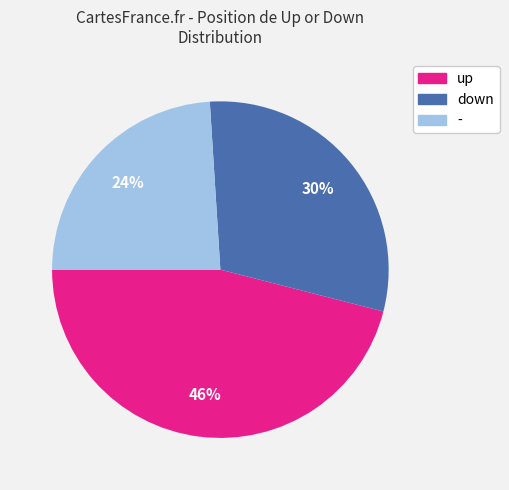

How many segments does this pie chart have?

3